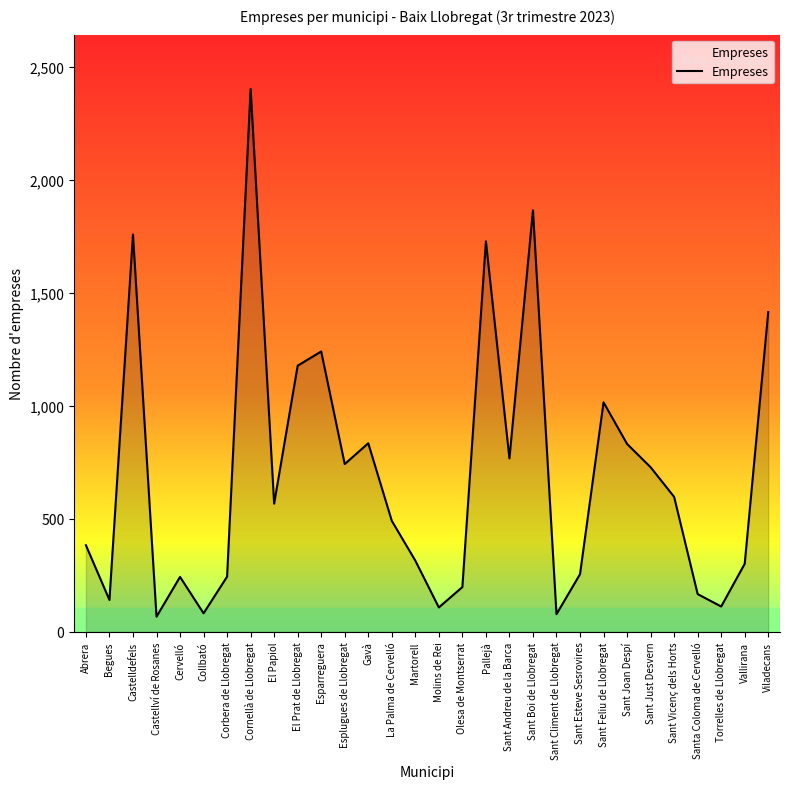

What is the approximate value at Olesa de Montserrat?

198